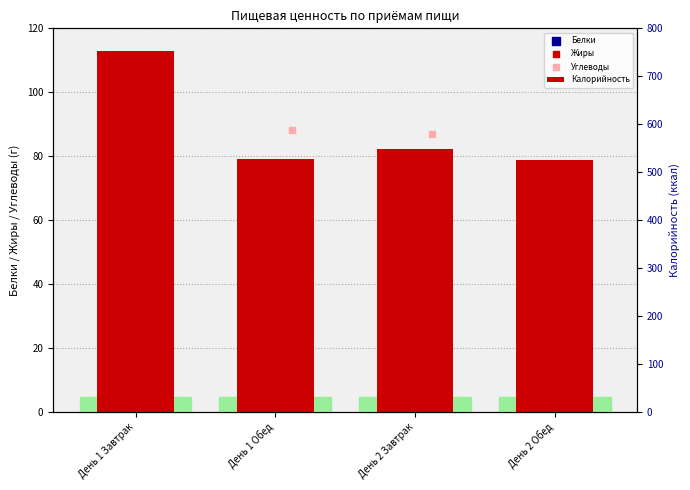

Which series contains the lowest Y value?

Жиры